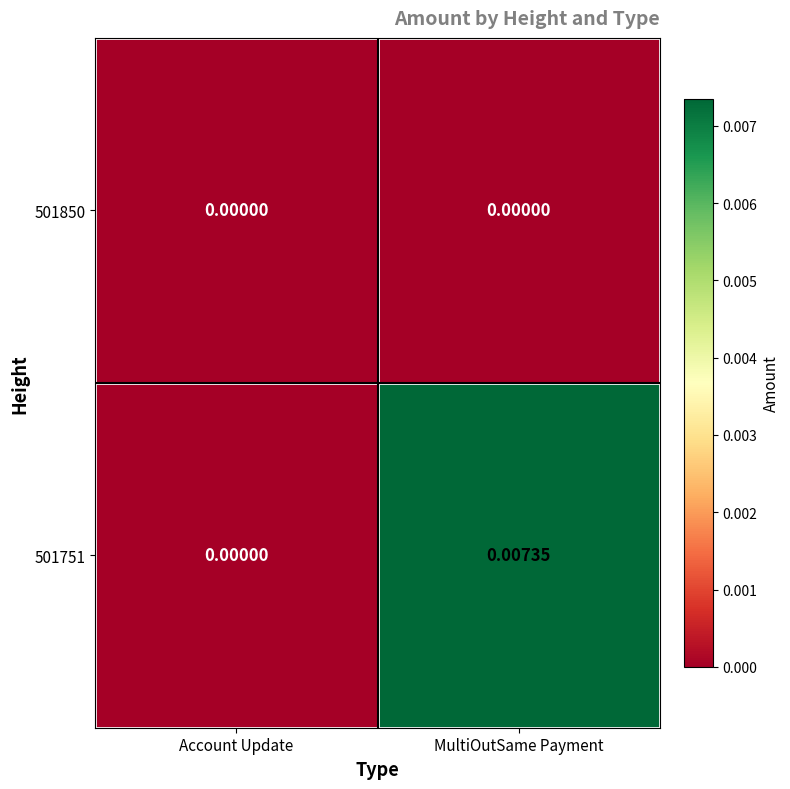

Which category has the highest value across all series?

MultiOutSame Payment